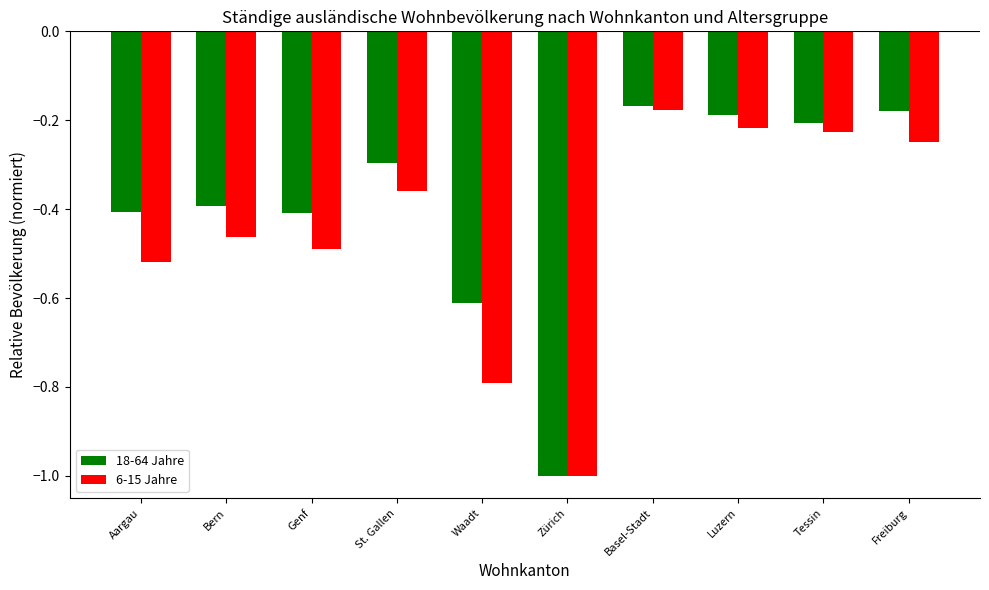

What is the sum of all 6-15 Jahre values?

-4.5